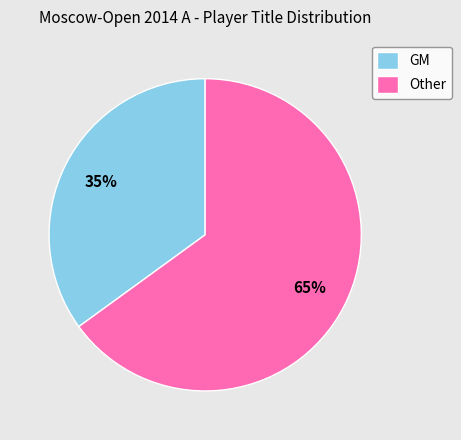

How many segments does this pie chart have?

2